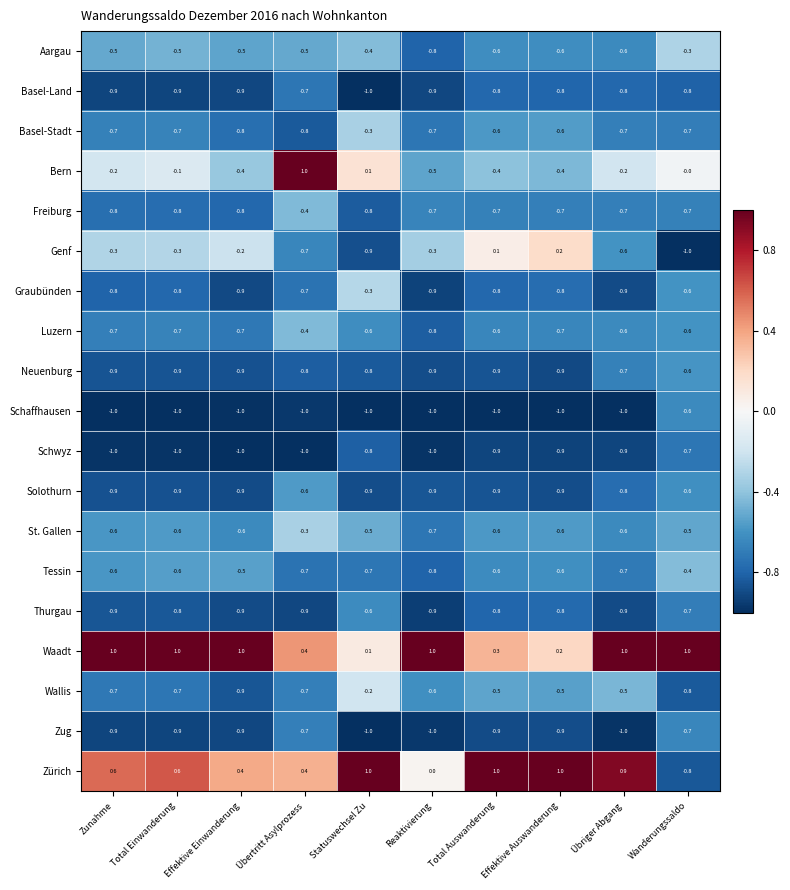

What is the sum of the Waadt values at Übertritt Asylprozess and Total Einwanderung?

1.4